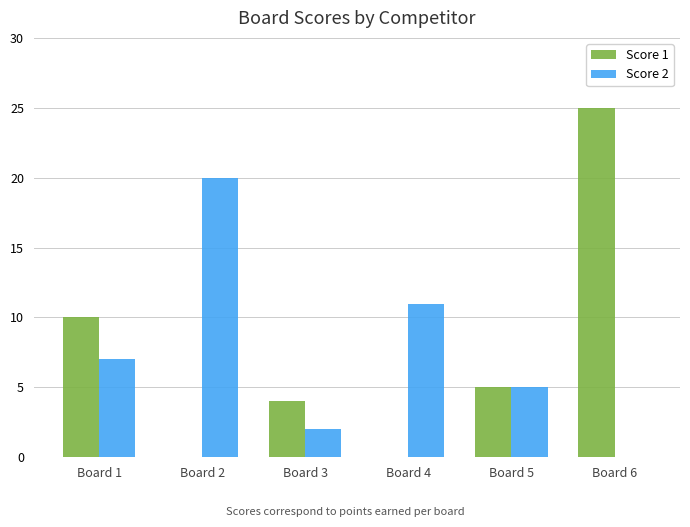

Count the number of data series in this chart.

2